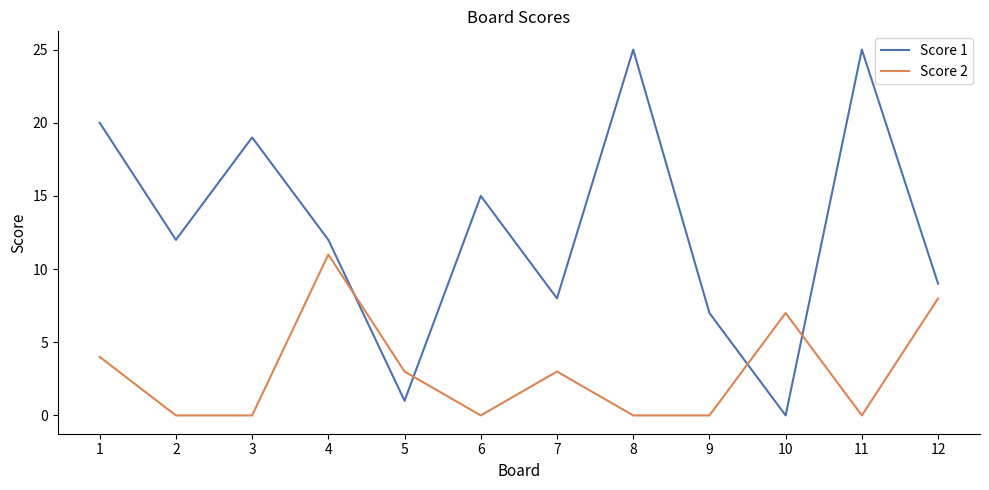

At which label does Score 2 first exceed 3?

1